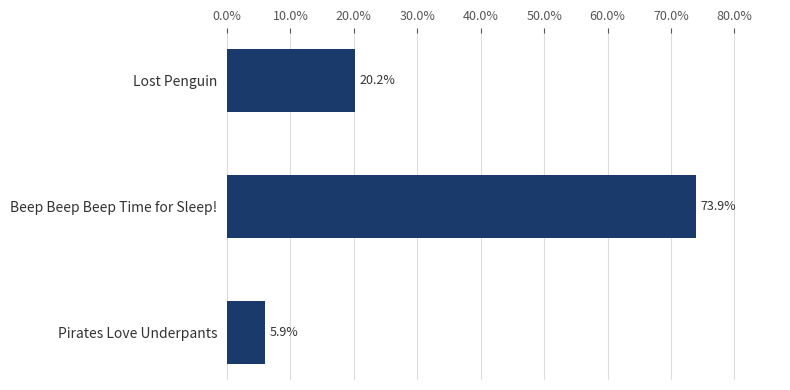

Rank the categories by value from highest to lowest.

Beep Beep Beep Time for Sleep!, Lost Penguin, Pirates Love Underpants